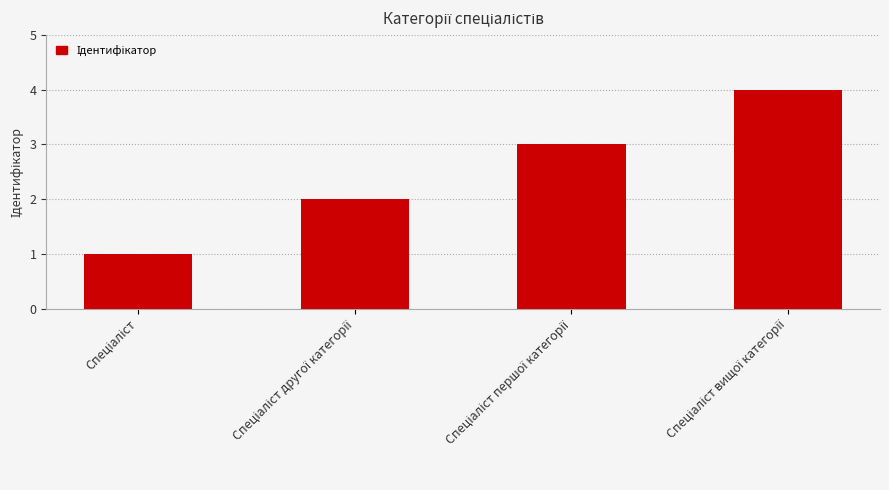

What is the sum of all values?

10